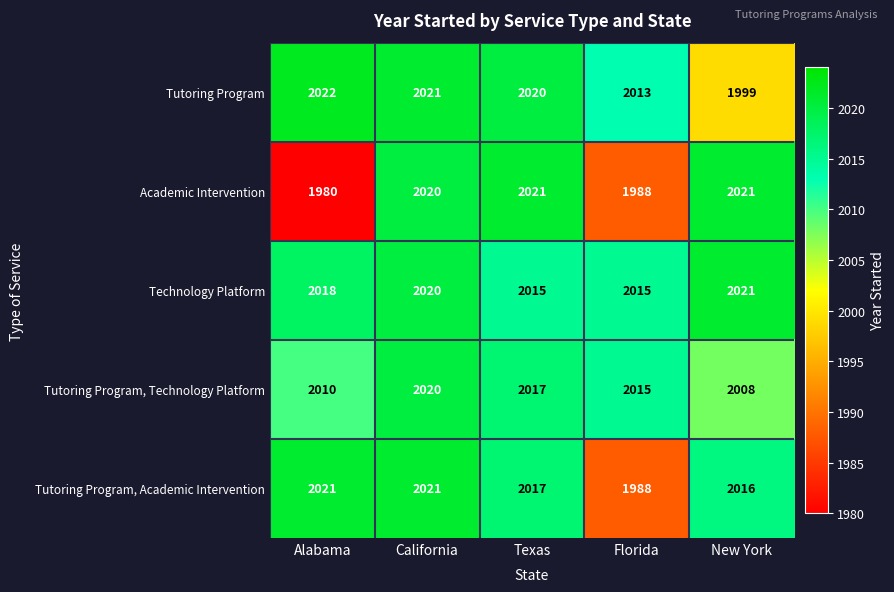

Reading left to right, what are all the values shown in this chart?

Tutoring Program: Alabama=2022	California=2021	Texas=2020	Florida=2013	New York=1999
Academic Intervention: Alabama=1980	California=2020	Texas=2021	Florida=1988	New York=2021
Technology Platform: Alabama=2018	California=2020	Texas=2015	Florida=2015	New York=2021
Tutoring Program, Technology Platform: Alabama=2010	California=2020	Texas=2017	Florida=2015	New York=2008
Tutoring Program, Academic Intervention: Alabama=2021	California=2021	Texas=2017	Florida=1988	New York=2016